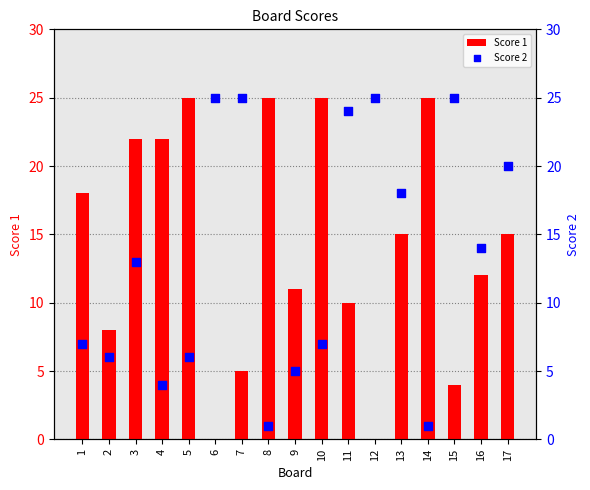

Which series contains the highest Y value?

Score 1